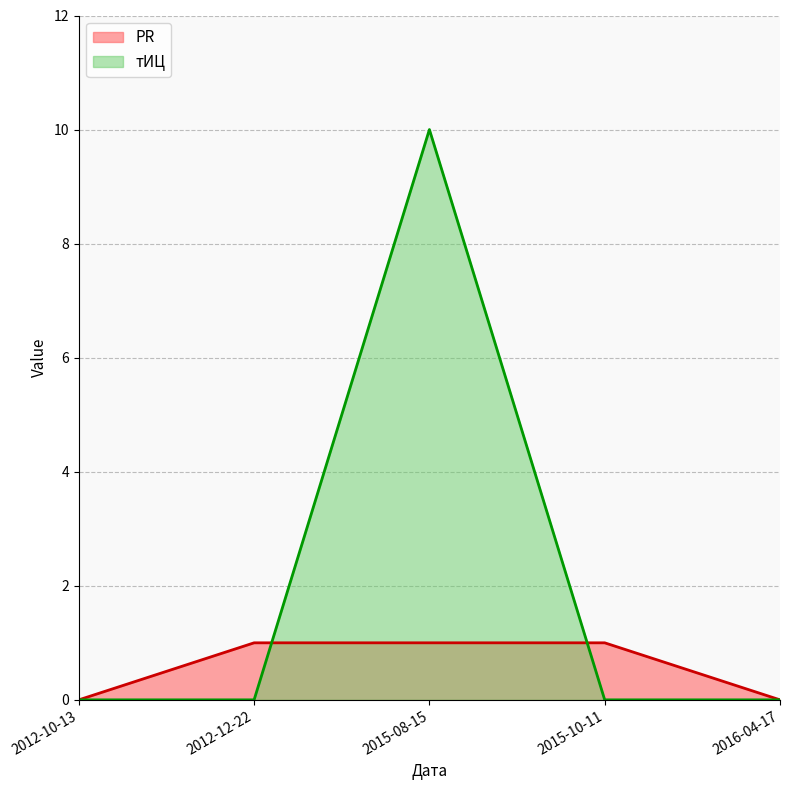

At which label does тИЦ reach its peak?

2015-08-15